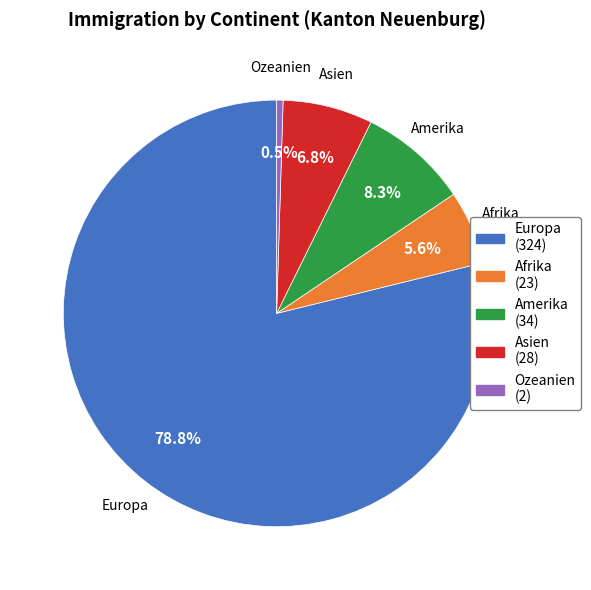

Approximately how many times larger is the value at Europa compared to Ozeanien?

162.0